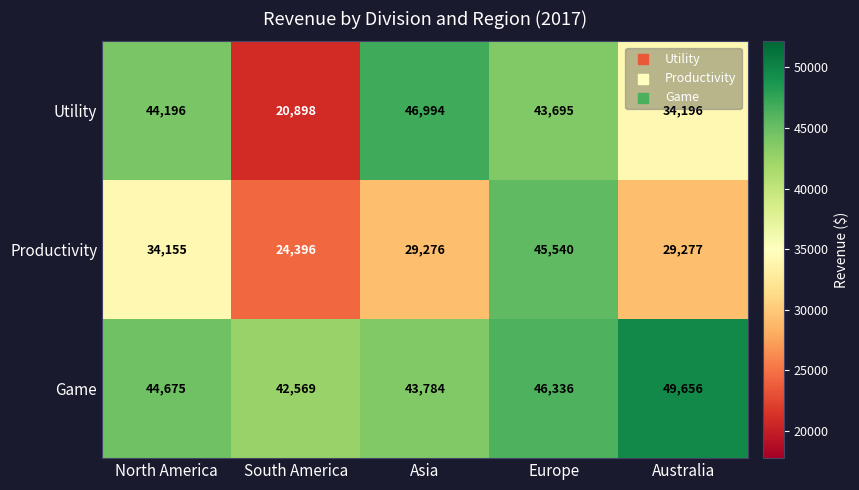

Where is Utility nearest to the value 33946?

Australia